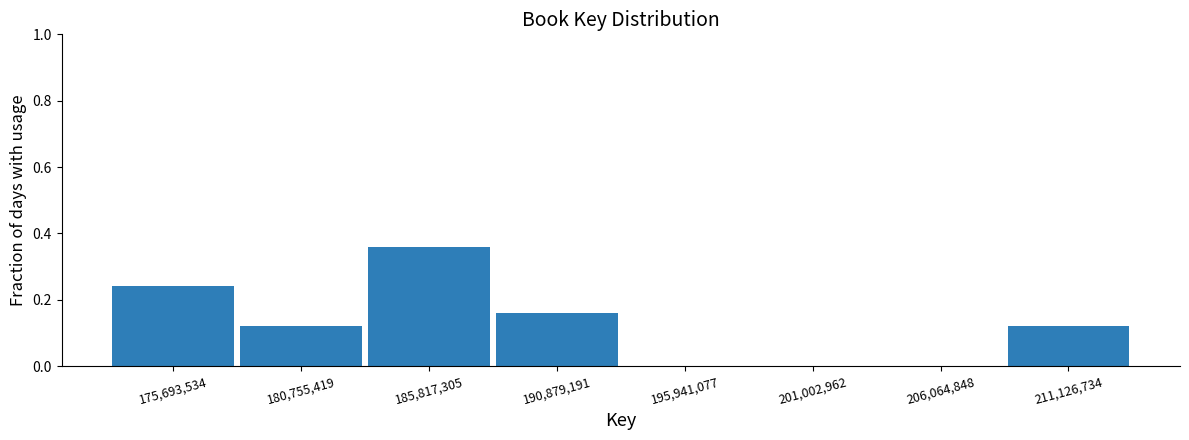

The chart shows a value of 0.5 at 185,817,305. True or false?

False